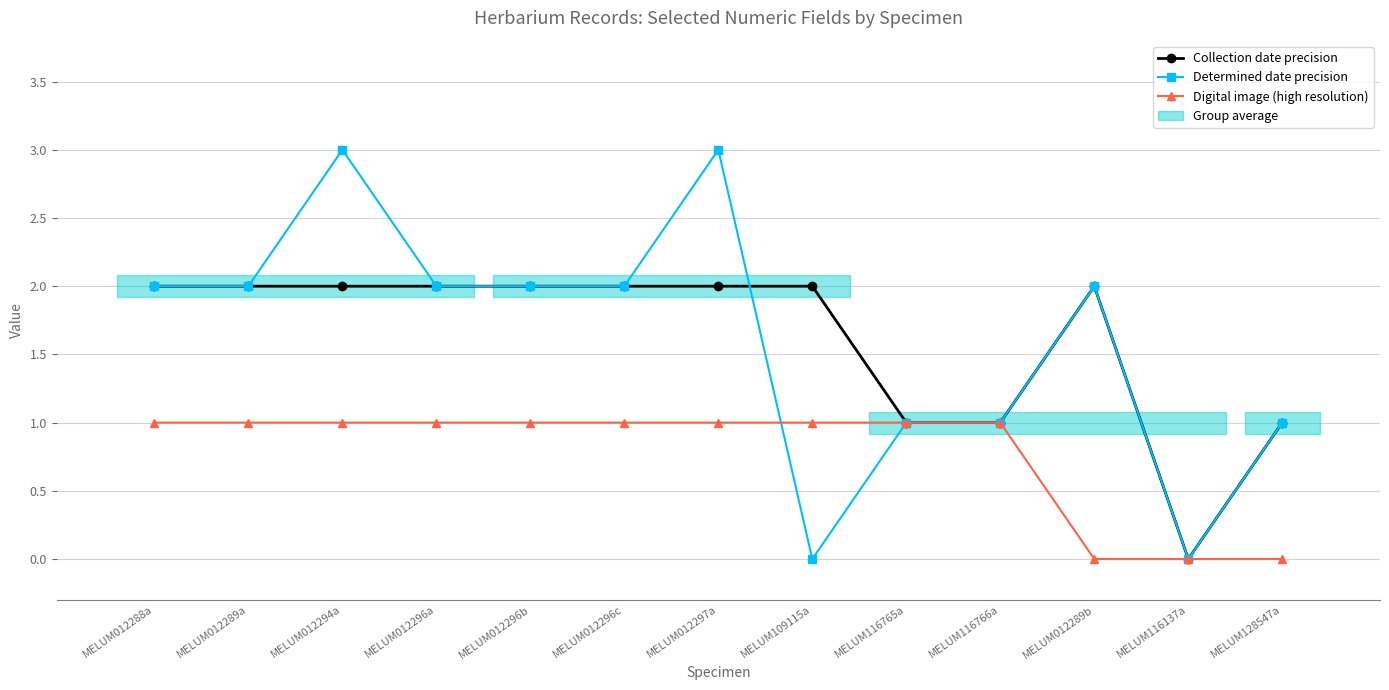

Reading left to right, extract all data points from this chart.

Collection date precision: 2	2	2	2	2	2	2	2	1	1	2	0	1
Determined date precision: 2	2	3	2	2	2	3	0	1	1	2	0	1
Digital image (high resolution): 1	1	1	1	1	1	1	1	1	1	0	0	0